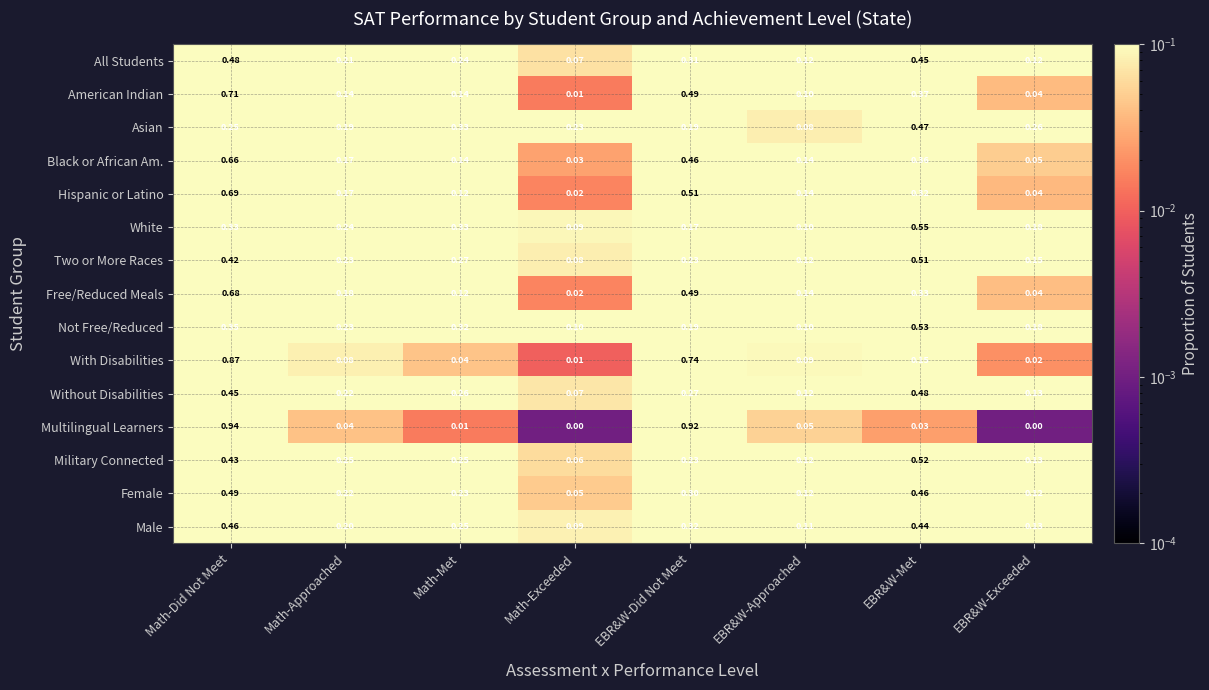

Which series changed the most between Math-Met and EBR&W-Approached?

Asian